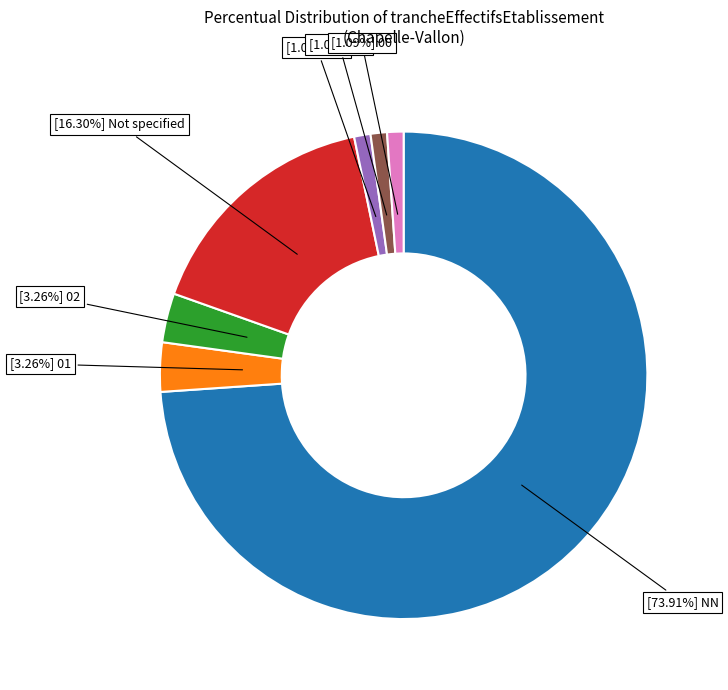

How many segments does this pie chart have?

7